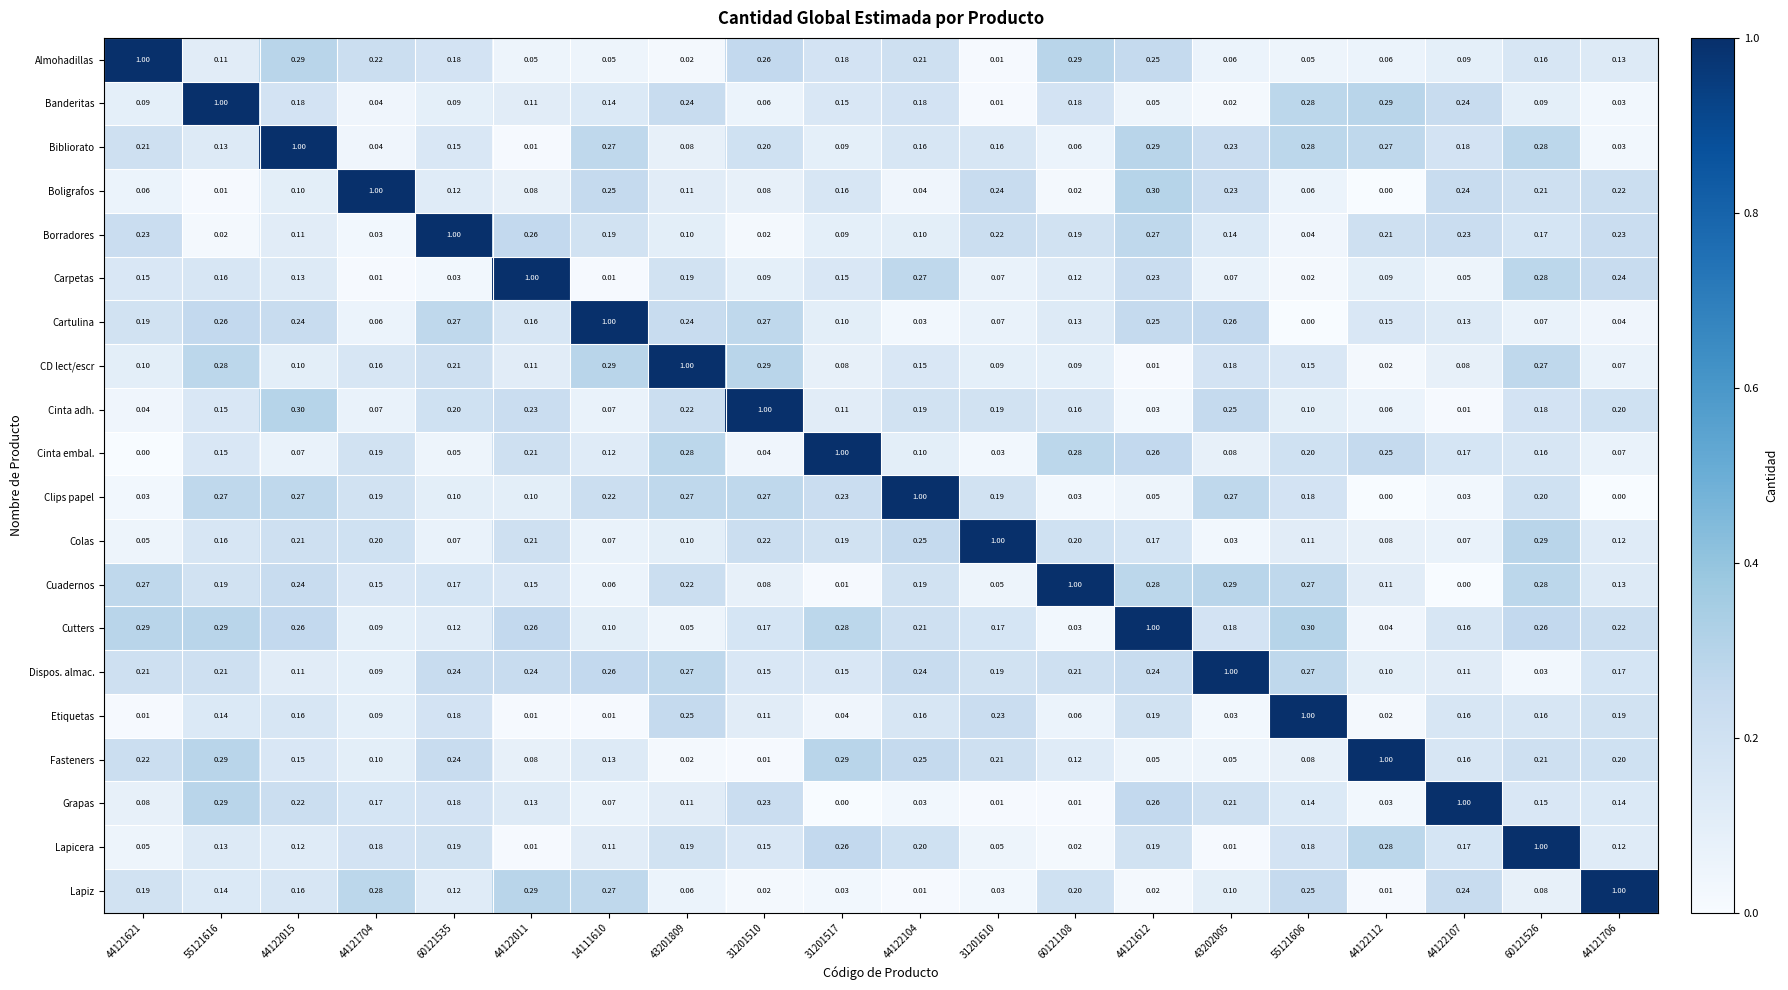

Which series changed the most between 44122112 and 44121706?

Lapiz